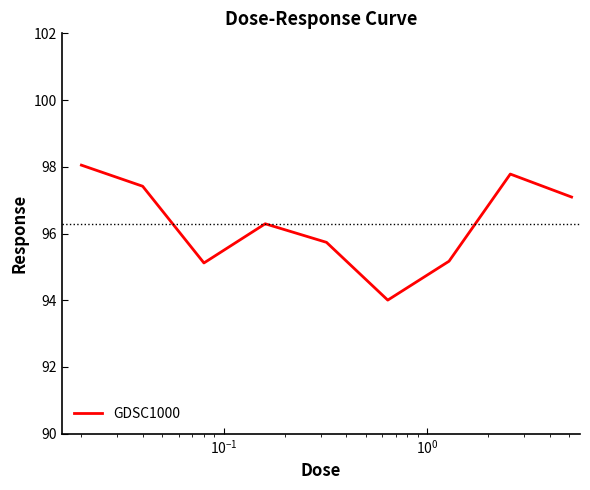

What is the greatest value displayed?

98.0